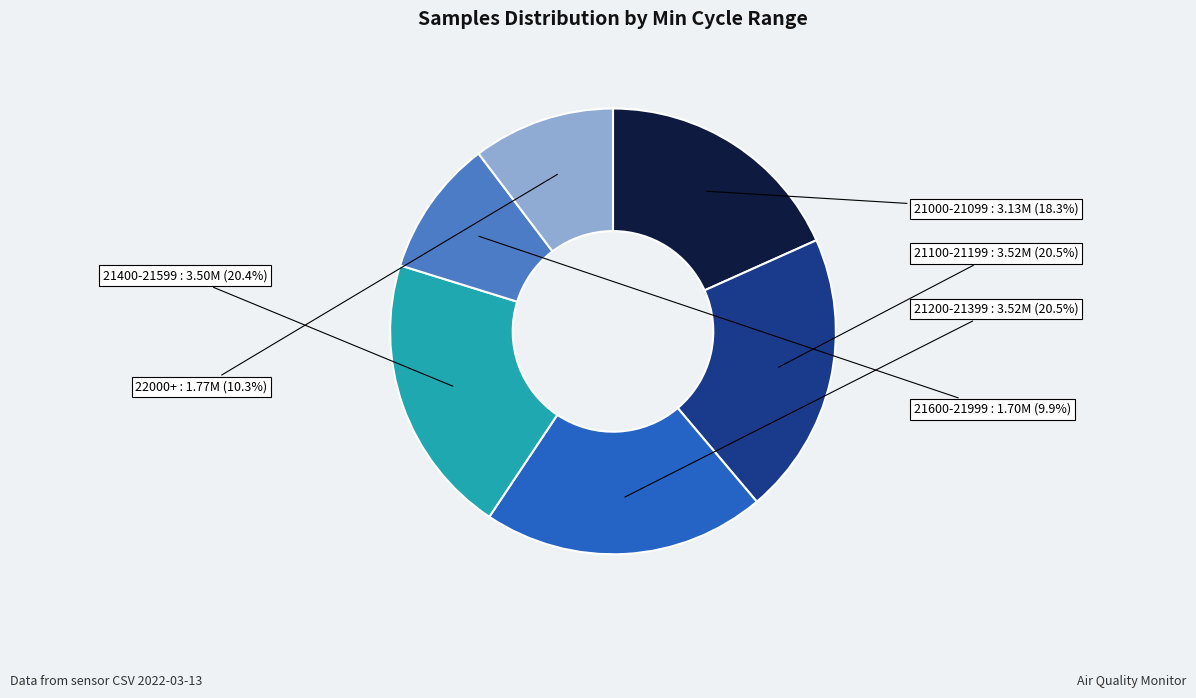

Is 21000-21099 the majority of the pie?

No